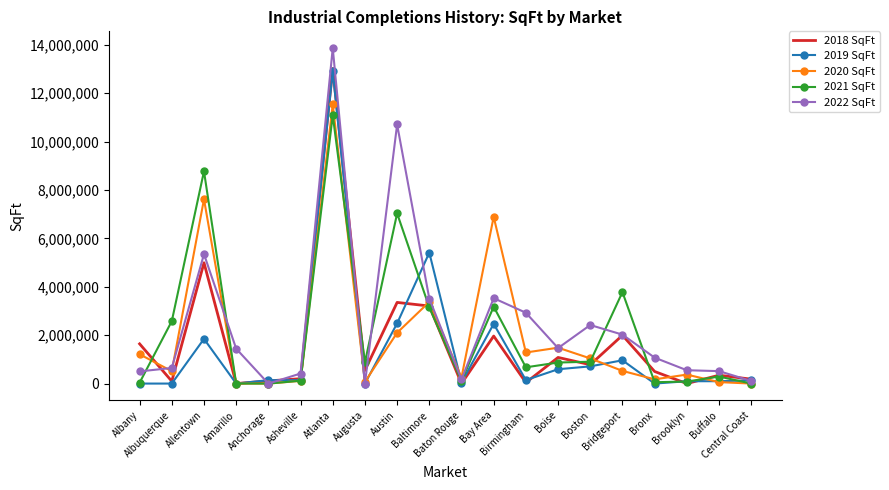

Is it true that 2019 SqFt equals 3278521 at Baltimore?

False